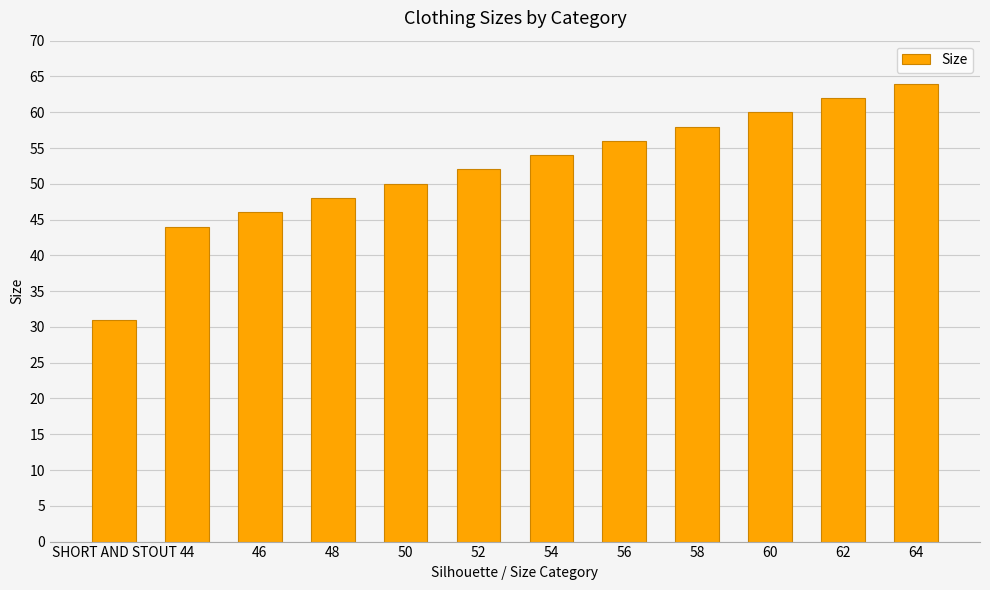

What is the sum of the values at 54 and SHORT AND STOUT?

85